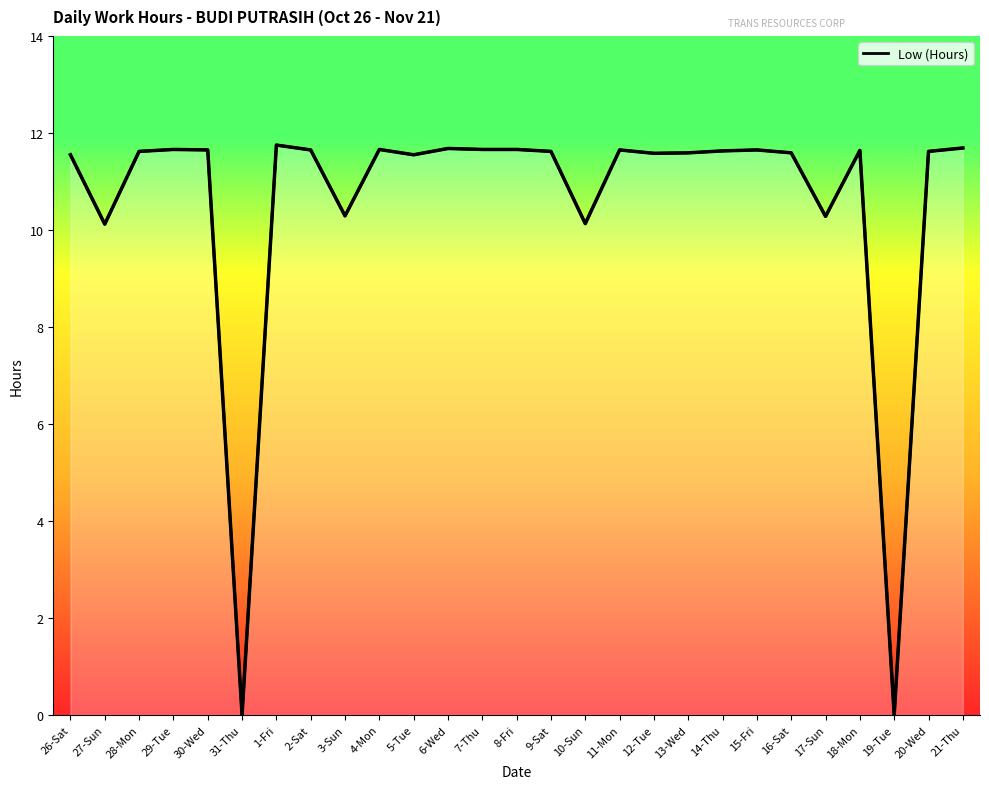

Reading left to right, extract all data points from this chart.

26-Sat=11.6	27-Sun=10.1	28-Mon=11.6	29-Tue=11.7	30-Wed=11.7	31-Thu=0.0	1-Fri=11.8	2-Sat=11.7	3-Sun=10.3	4-Mon=11.7	5-Tue=11.6	6-Wed=11.7	7-Thu=11.7	8-Fri=11.7	9-Sat=11.6	10-Sun=10.1	11-Mon=11.7	12-Tue=11.6	13-Wed=11.6	14-Thu=11.6	15-Fri=11.7	16-Sat=11.6	17-Sun=10.3	18-Mon=11.6	19-Tue=0.0	20-Wed=11.6	21-Thu=11.7